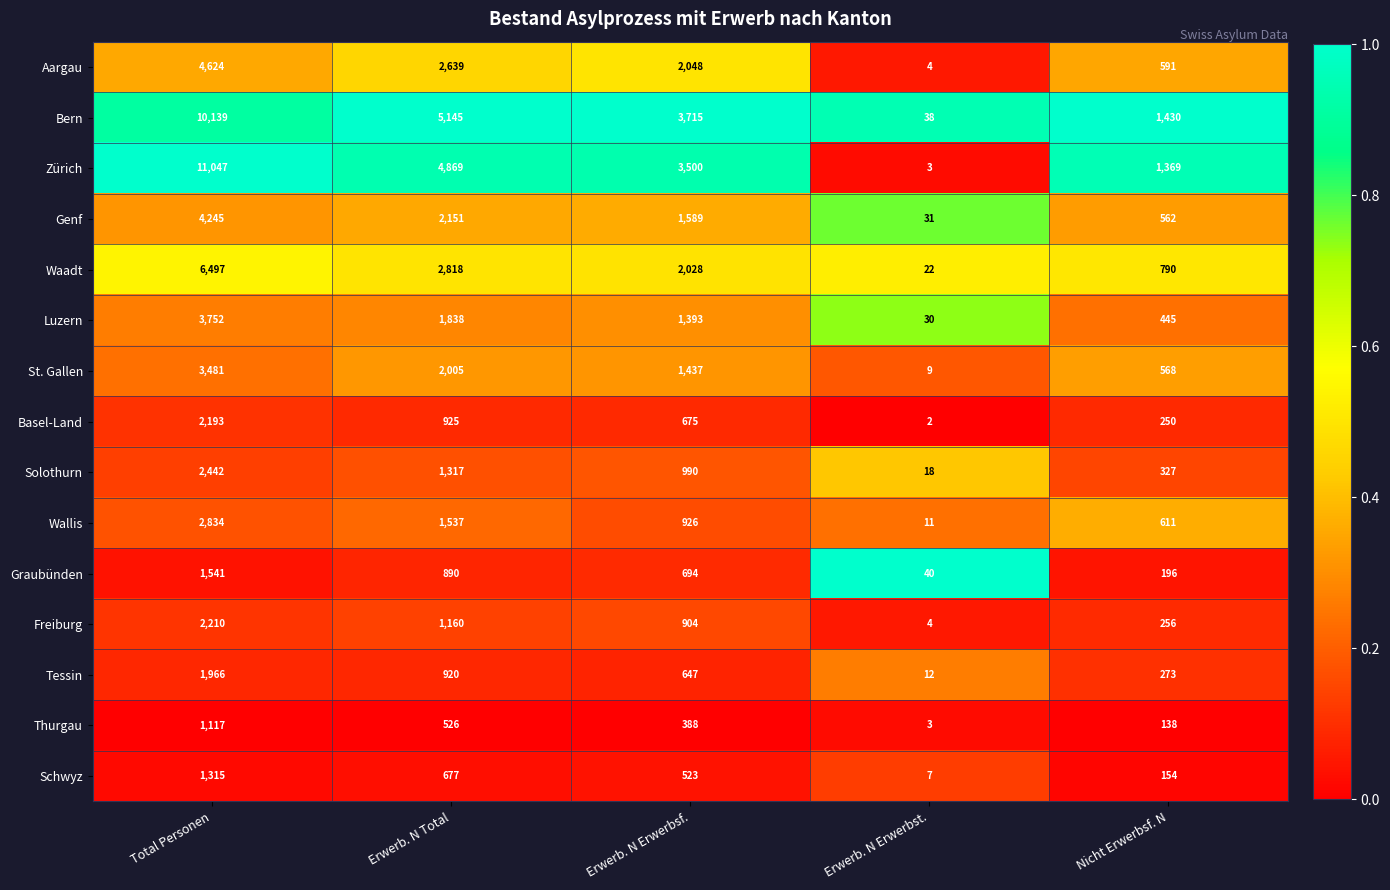

What is the total value across all series at Erwerb. N Erwerbst.?

234